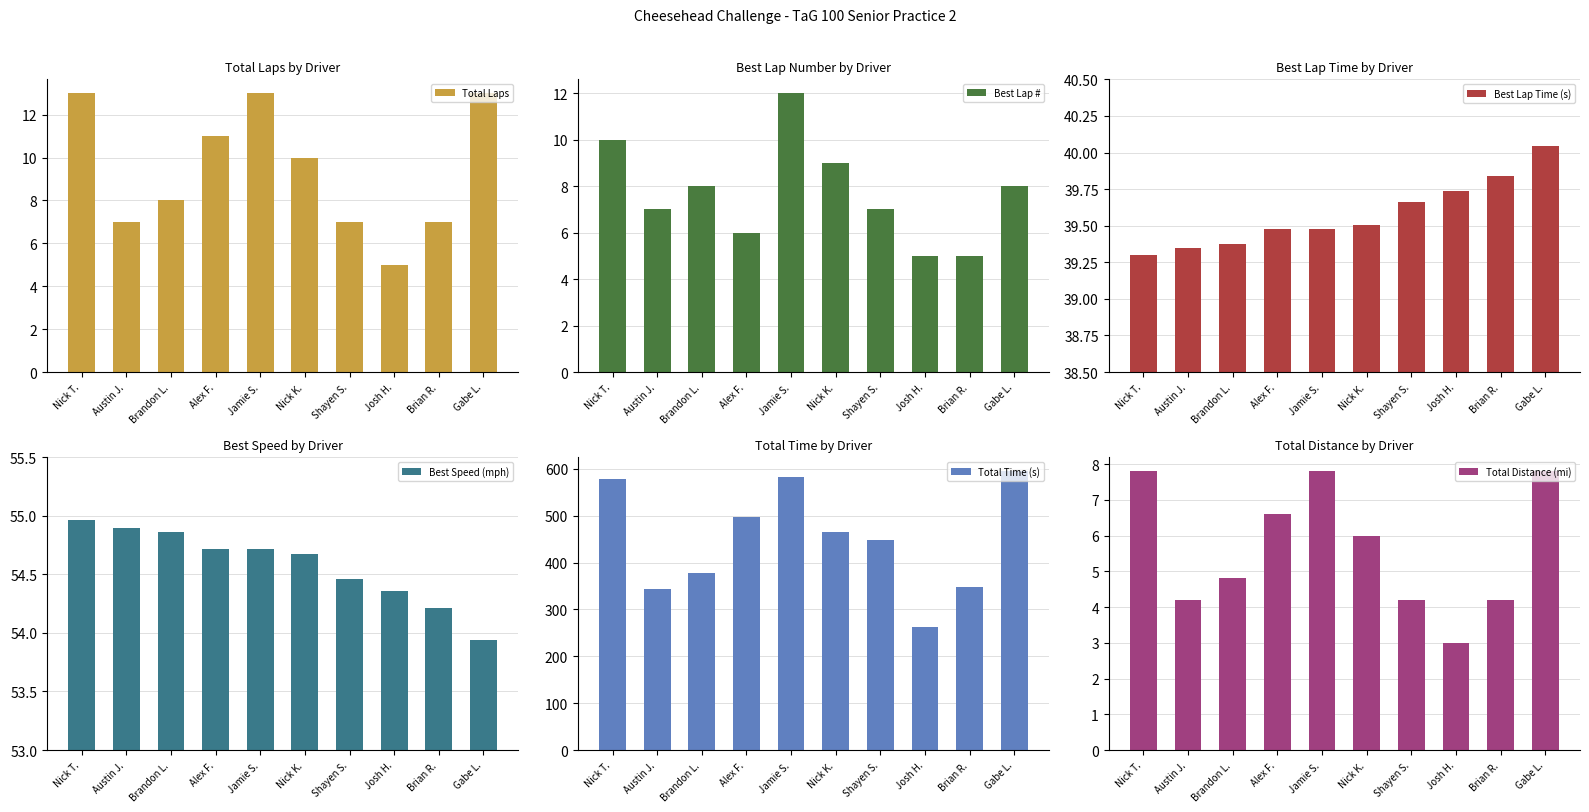

Reading left to right, list all the values displayed in this chart.

Total Laps: Nick T.=13.0	Austin J.=7.0	Brandon L.=8.0	Alex F.=11.0	Jamie S.=13.0	Nick K.=10.0	Shayen S.=7.0	Josh H.=5.0	Brian R.=7.0	Gabe L.=13.0
Best Lap #: Nick T.=10.0	Austin J.=7.0	Brandon L.=8.0	Alex F.=6.0	Jamie S.=12.0	Nick K.=9.0	Shayen S.=7.0	Josh H.=5.0	Brian R.=5.0	Gabe L.=8.0
Best Lap Time (s): Nick T.=39.3	Austin J.=39.3	Brandon L.=39.4	Alex F.=39.5	Jamie S.=39.5	Nick K.=39.5	Shayen S.=39.7	Josh H.=39.7	Brian R.=39.8	Gabe L.=40.0
Best Speed (mph): Nick T.=55.0	Austin J.=54.9	Brandon L.=54.9	Alex F.=54.7	Jamie S.=54.7	Nick K.=54.7	Shayen S.=54.5	Josh H.=54.4	Brian R.=54.2	Gabe L.=53.9
Total Time (s): Nick T.=578.5	Austin J.=342.7	Brandon L.=376.8	Alex F.=496.2	Jamie S.=582.6	Nick K.=465.8	Shayen S.=448.1	Josh H.=262.0	Brian R.=347.5	Gabe L.=594.7
Total Distance (mi): Nick T.=7.8	Austin J.=4.2	Brandon L.=4.8	Alex F.=6.6	Jamie S.=7.8	Nick K.=6.0	Shayen S.=4.2	Josh H.=3.0	Brian R.=4.2	Gabe L.=7.8